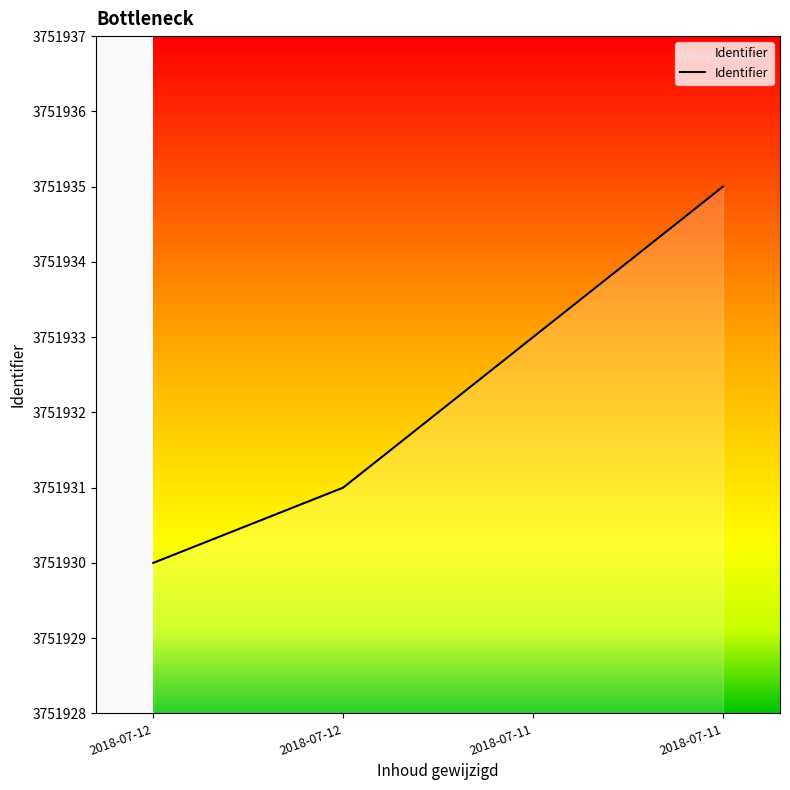

How many series are shown in this chart?

1